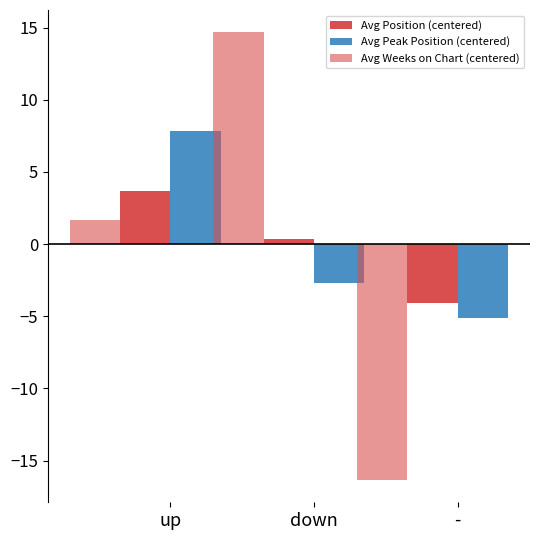

How many bars are there in total?

9